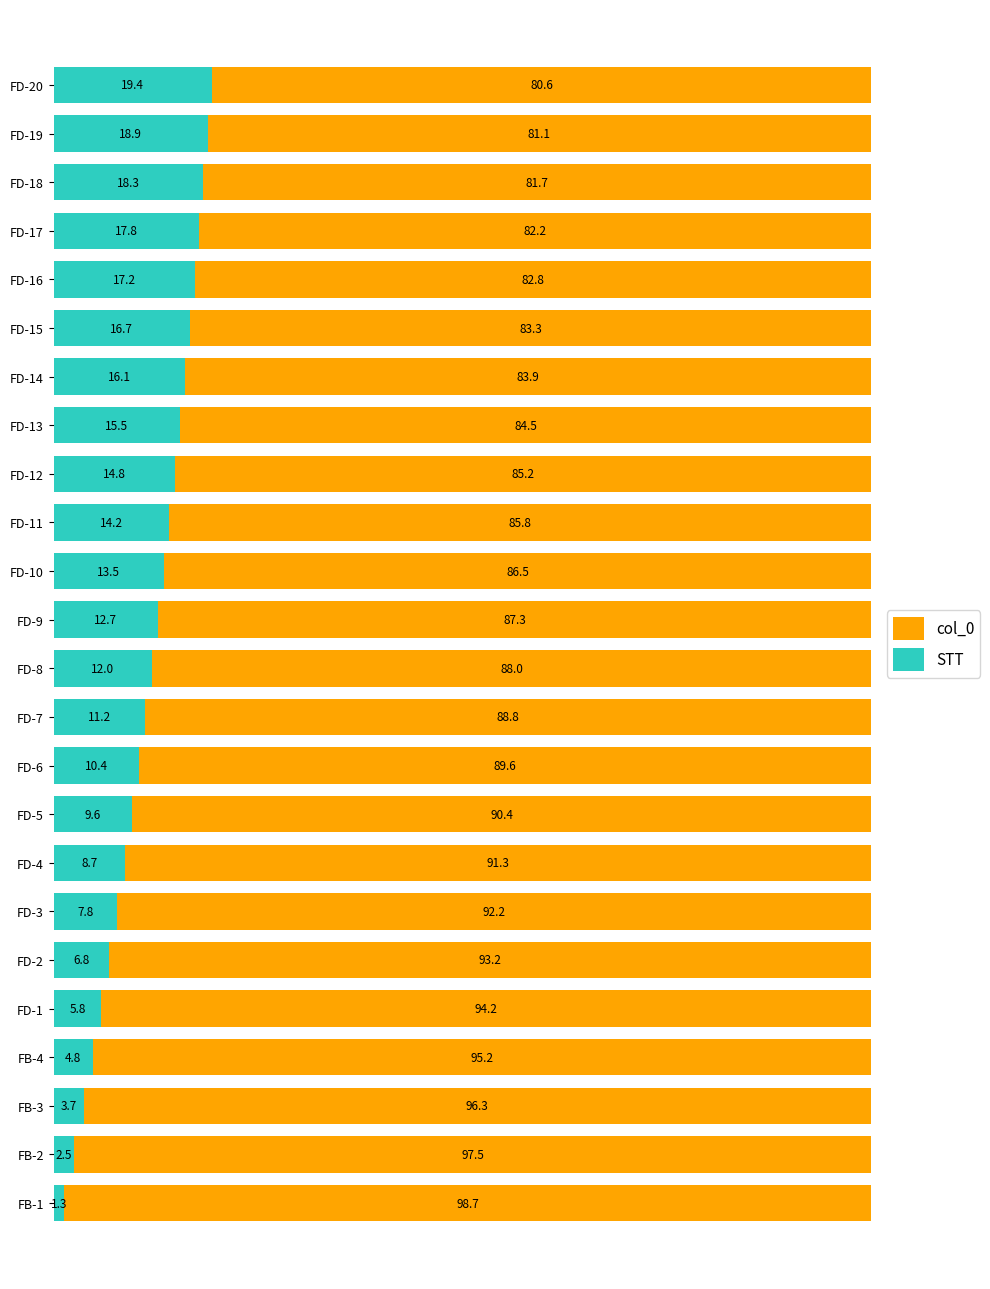

What is the highest value of the STT series?

19.4